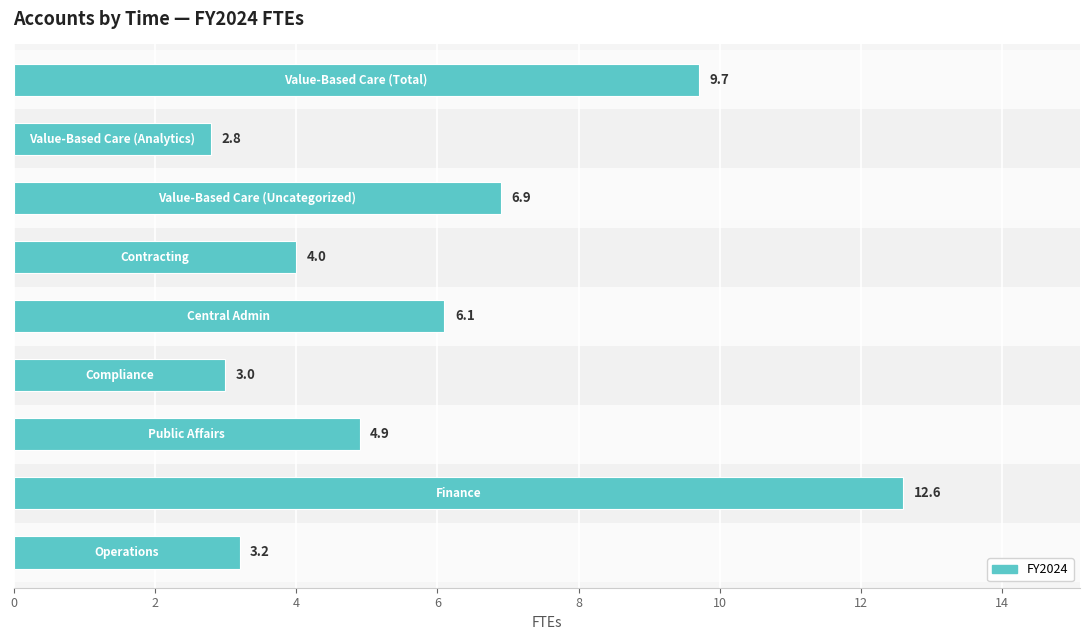

What is the greatest value displayed?

12.6